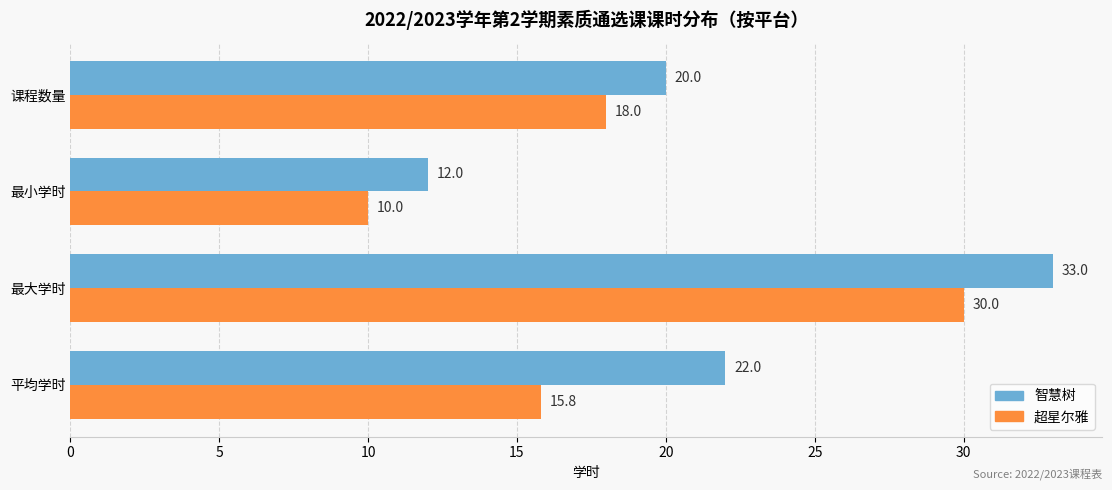

Count the number of categories in the chart.

4